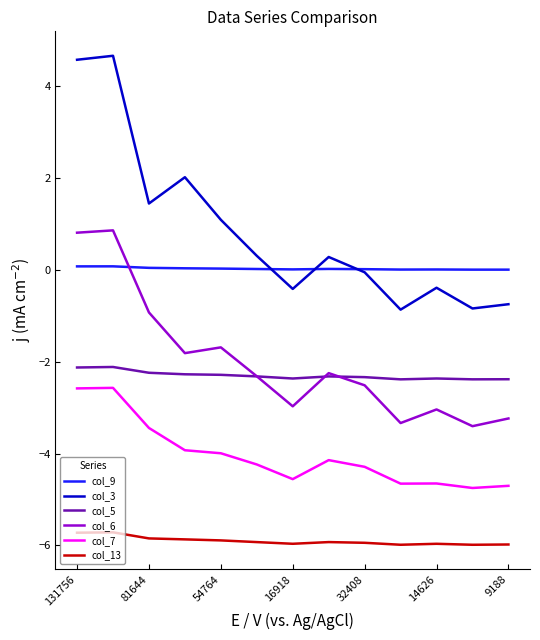

What is the smallest value displayed?

-6.0